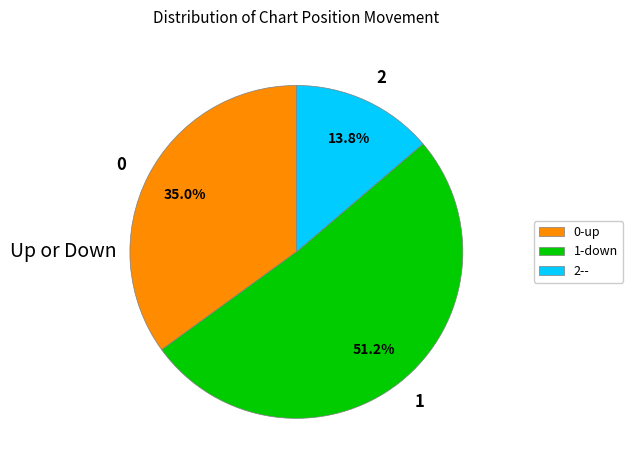

What percentage do 2 and 0 together represent?

48.8%